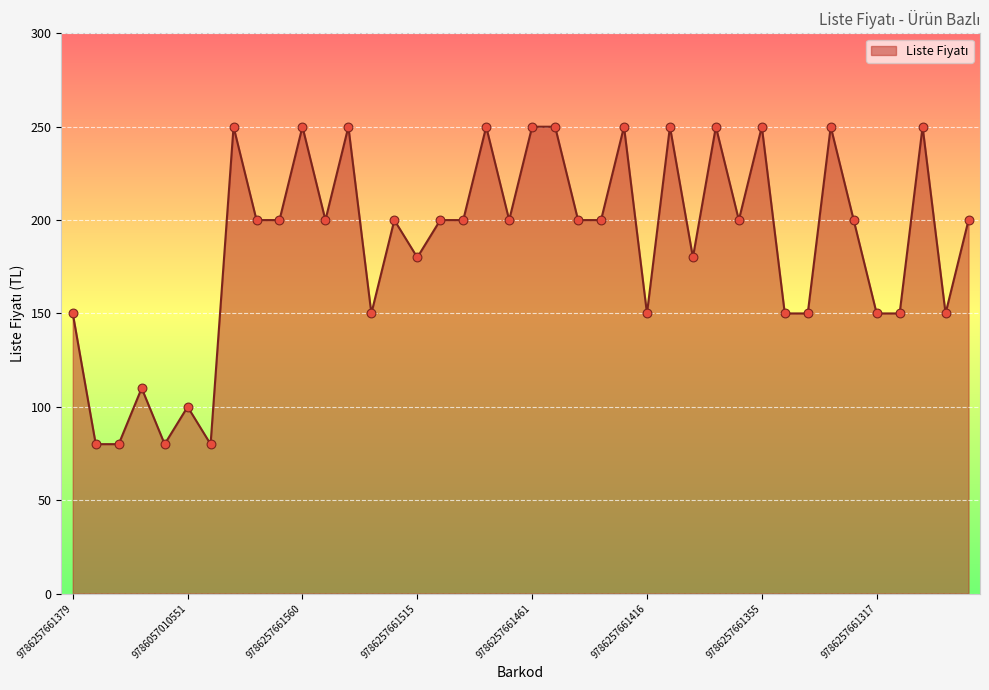

What is the smallest value displayed?

80